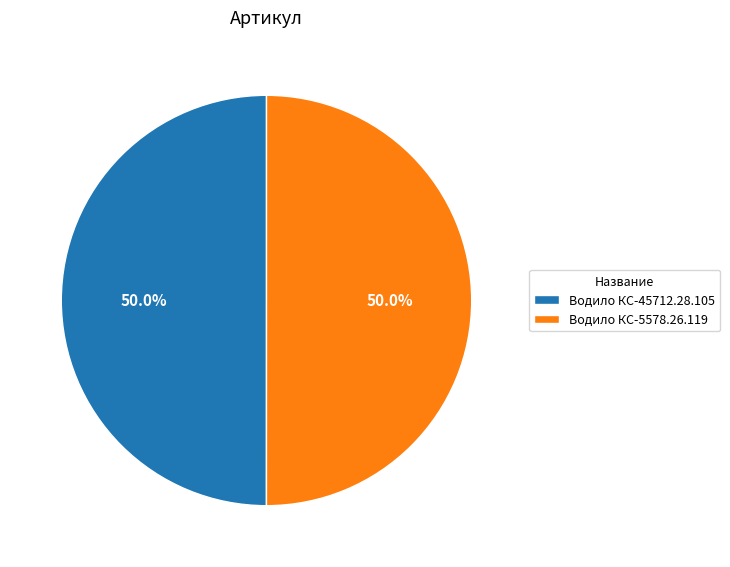

What is the ratio of the value at Водило КС-45712.28.105 to the value at Водило КС-5578.26.119?

1.0